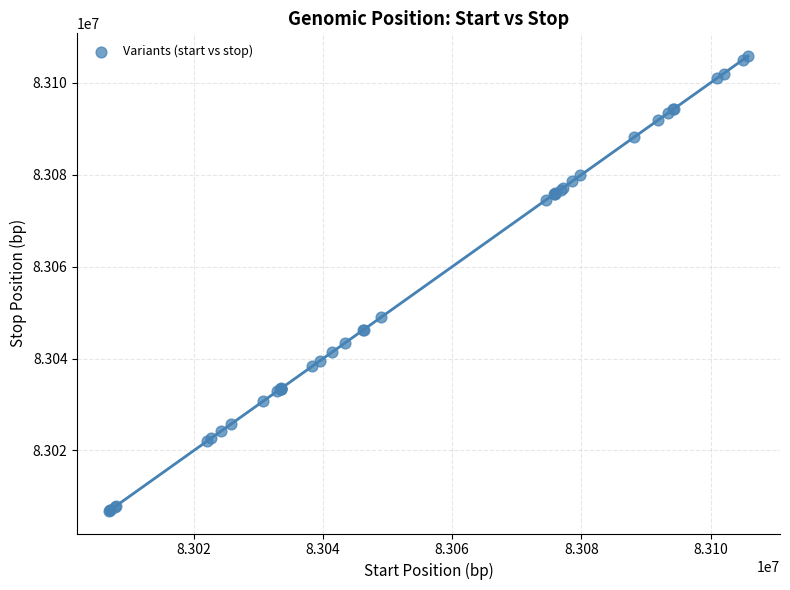

What Y value in the scatter plot is closest to 83056349?

83049034